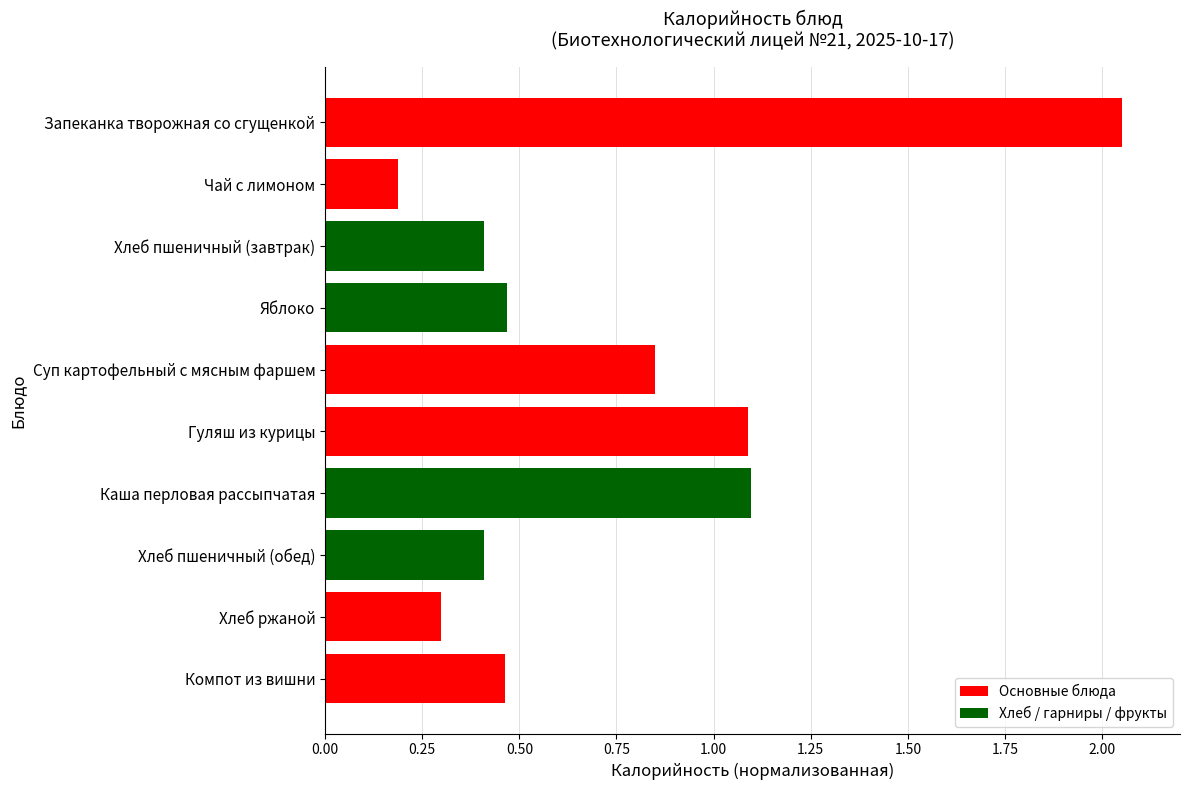

What is the label of the 2nd bar from the bottom?

Хлеб ржаной